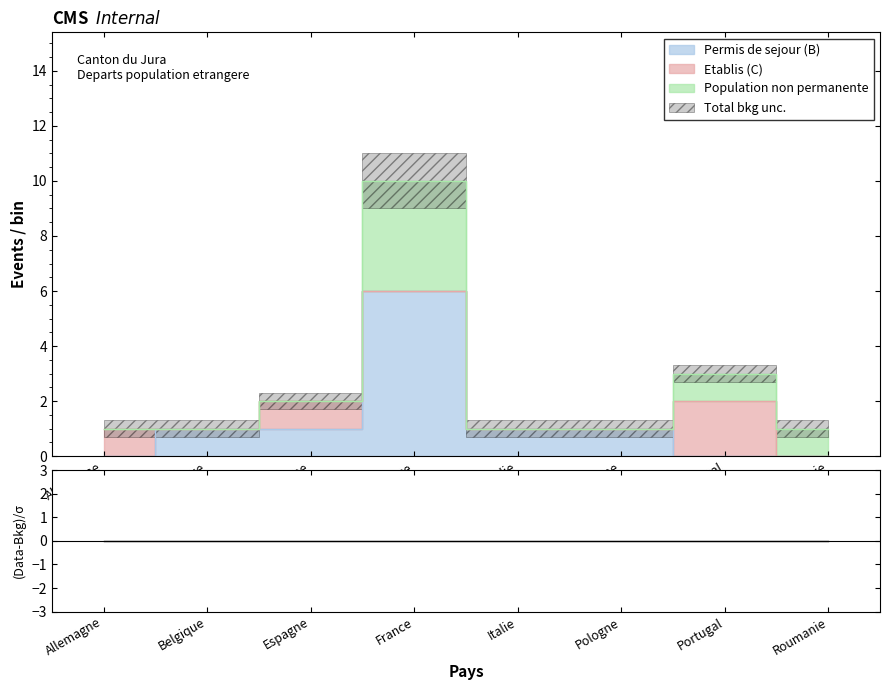

At which label does Etablis (C) reach its peak?

Portugal